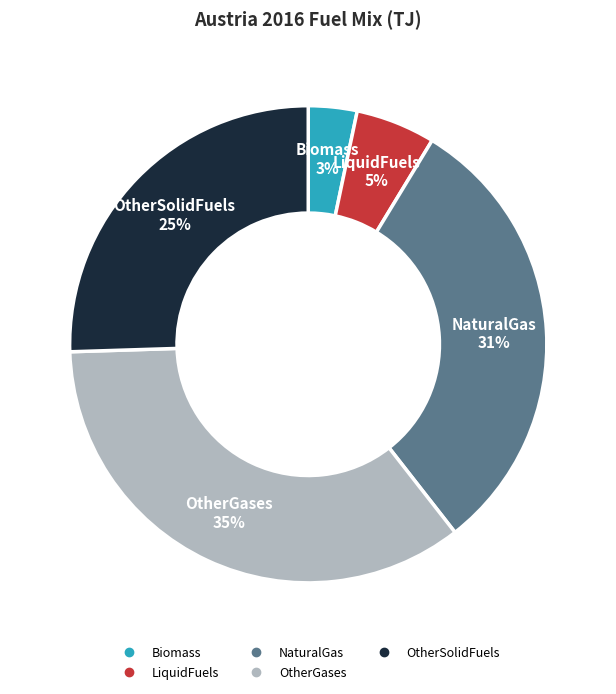

Is there any slice that represents more than half of the pie?

No